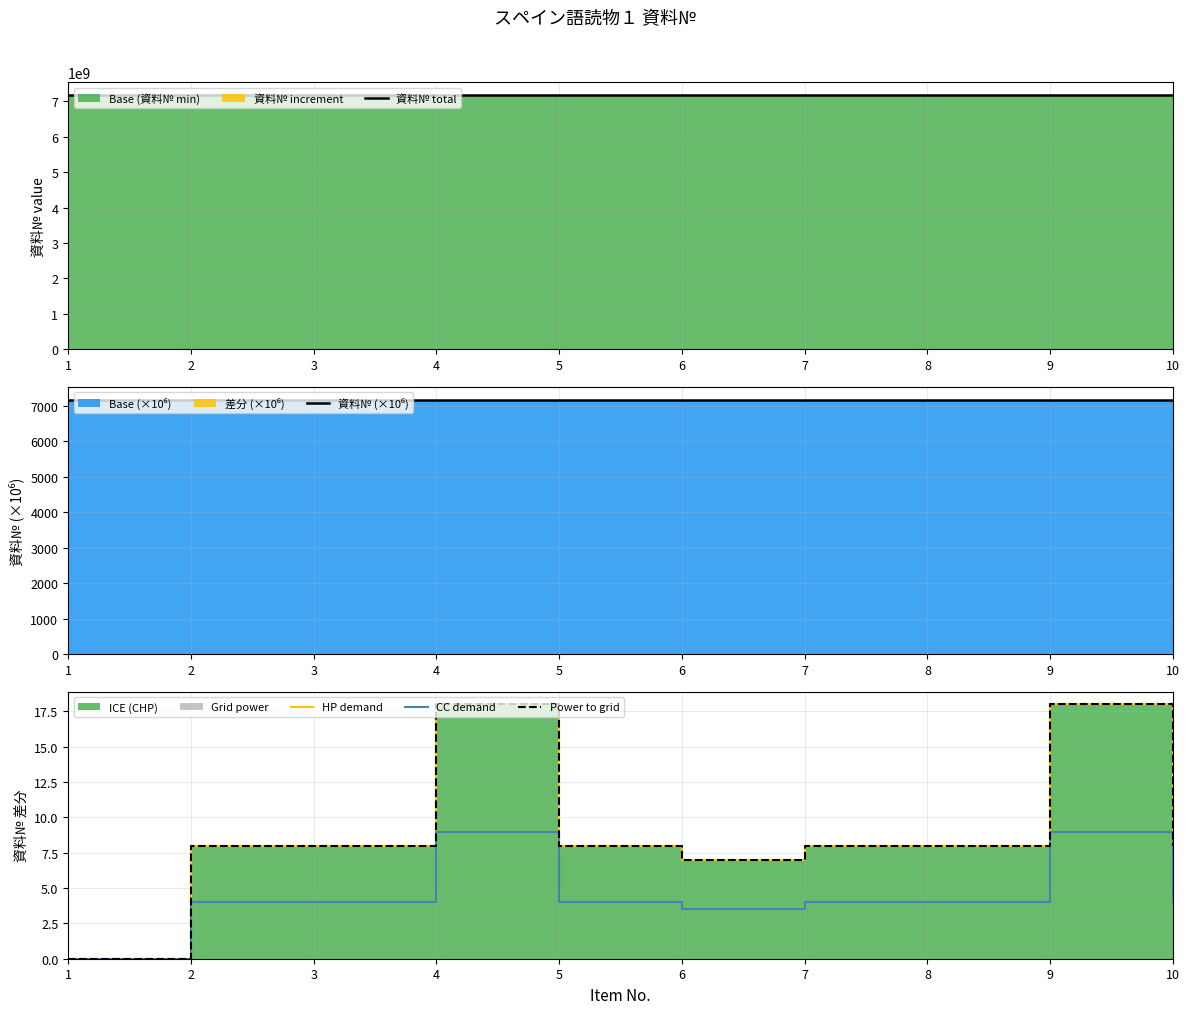

Reading left to right, list all the values displayed in this chart.

資料№ total: 1=7180031705.0	2=7180031713.0	3=7180031721.0	4=7180031739.0	5=7180031747.0	6=7180031754.0	7=7180031762.0	8=7180031770.0	9=7180031788.0	10=7180031796.0
資料№ (×10⁶): 1=7180.0	2=7180.0	3=7180.0	4=7180.0	5=7180.0	6=7180.0	7=7180.0	8=7180.0	9=7180.0	10=7180.0
HP demand: 1=0.0	2=8.0	3=8.0	4=18.0	5=8.0	6=7.0	7=8.0	8=8.0	9=18.0	10=8.0
CC demand: 1=0.0	2=4.0	3=4.0	4=9.0	5=4.0	6=3.5	7=4.0	8=4.0	9=9.0	10=4.0
Power to grid: 1=0.0	2=8.0	3=8.0	4=18.0	5=8.0	6=7.0	7=8.0	8=8.0	9=18.0	10=8.0